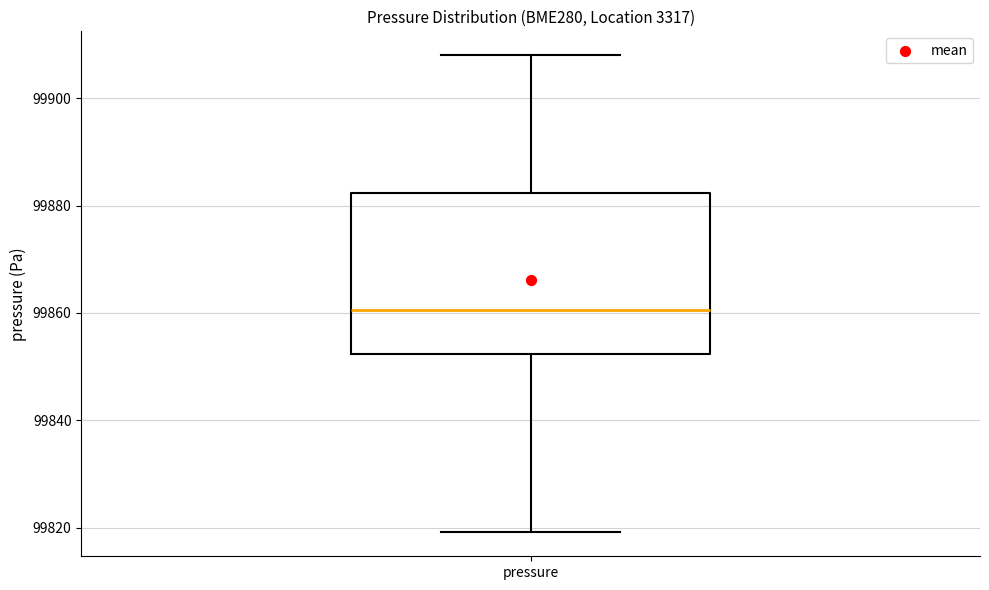

Transcribe this box plot: give where the median line is, the range the box spans, and where the two whiskers end, as read against the y-axis. The values are not printed on the chart, so give them approximately, as read against the axis.

median 99860, box 99852 to 99882, whiskers 99820 to 99908